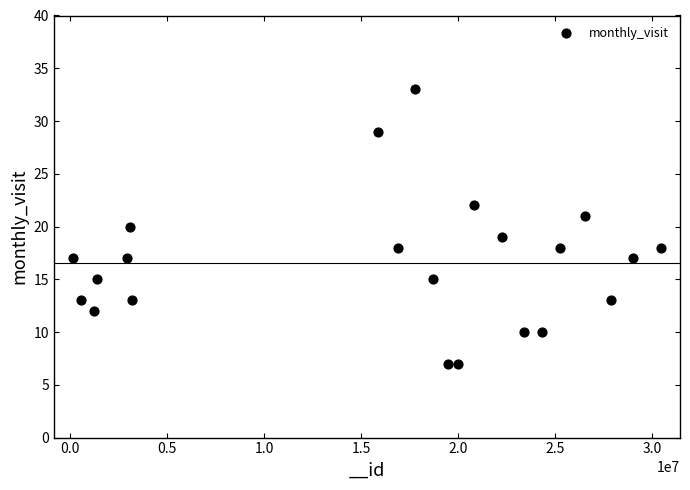

What is the range of X values (max minus min)?

30252464